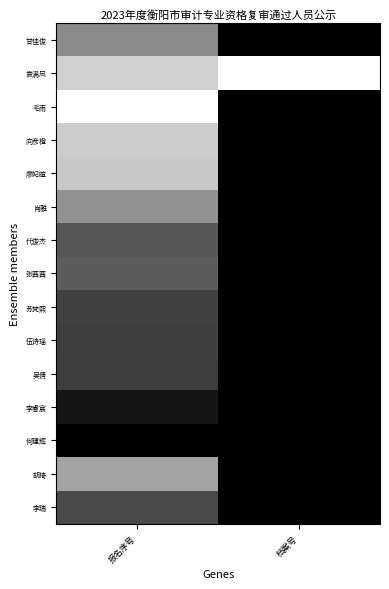

Reading right to left, transcribe all the data shown in this chart.

甘佳俊: 档案号=1.0	报名序号=0.5
袁满凤: 档案号=0.0	报名序号=0.2
毛雨: 档案号=1.0	报名序号=0.0
向彦橙: 档案号=1.0	报名序号=0.2
廖妃暄: 档案号=1.0	报名序号=0.2
肖雅: 档案号=1.0	报名序号=0.4
代俊杰: 档案号=1.0	报名序号=0.7
张茜茜: 档案号=1.0	报名序号=0.6
苏梵熙: 档案号=1.0	报名序号=0.7
伍诗瑶: 档案号=1.0	报名序号=0.8
吴倩: 档案号=1.0	报名序号=0.8
李睿宸: 档案号=1.0	报名序号=0.9
何建辉: 档案号=1.0	报名序号=1.0
胡琦: 档案号=1.0	报名序号=0.4
李瑞: 档案号=1.0	报名序号=0.7